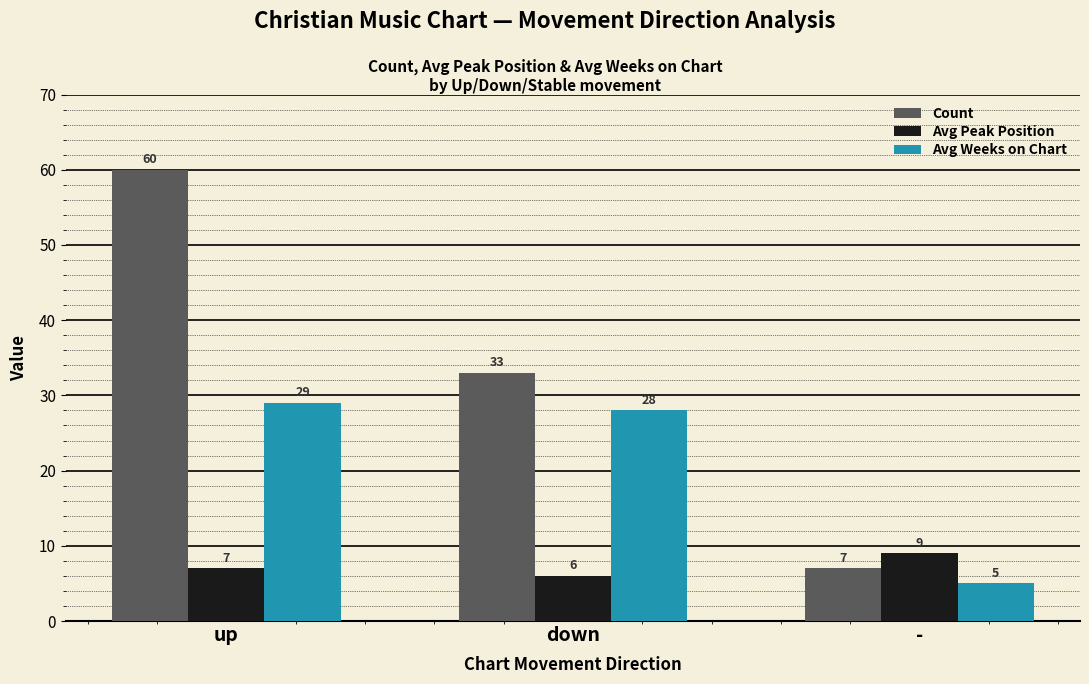

What is the value of the Avg Peak Position bar at the 3rd from the left?

9